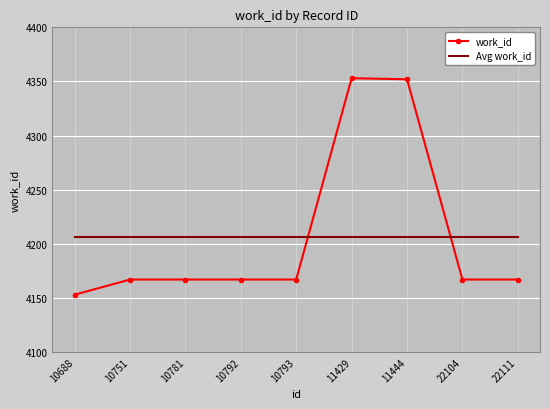

What is the difference between the highest and lowest values at 10751?

39.7